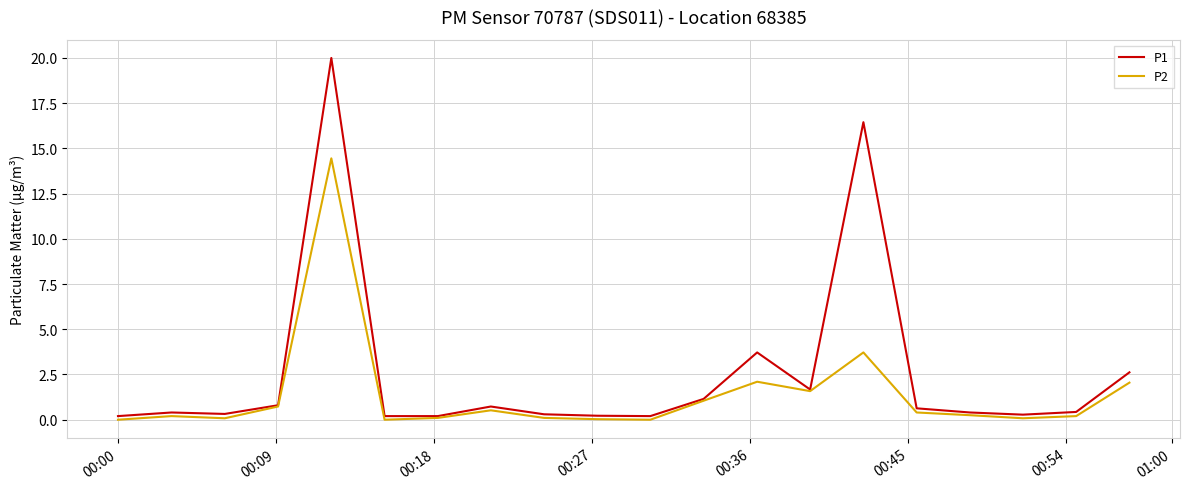

True or false: P2 has more than 1 points higher than both neighbors.

True